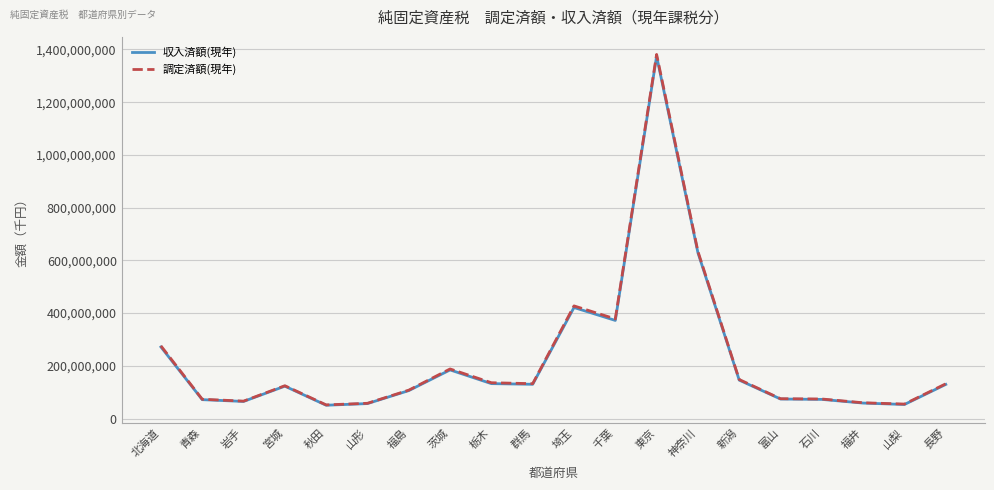

Where does the 調定済額(現年) series first go above 131860491?

北海道